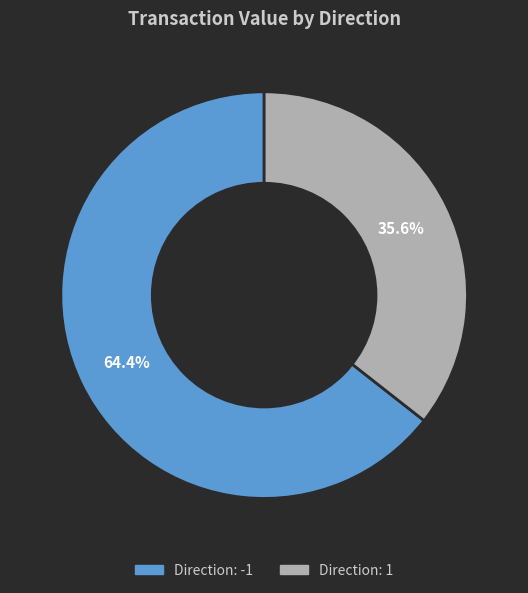

How many segments does this pie chart have?

2